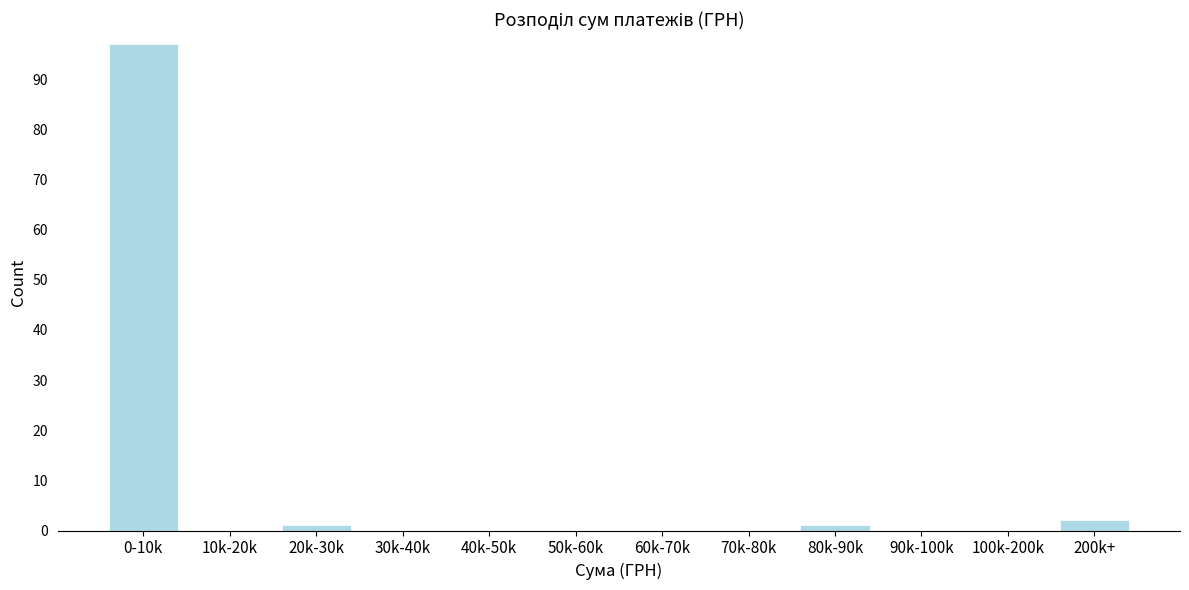

Reading left to right, what are all the values shown in this chart?

0-10k=97	10k-20k=0	20k-30k=1	30k-40k=0	40k-50k=0	50k-60k=0	60k-70k=0	70k-80k=0	80k-90k=1	90k-100k=0	100k-200k=0	200k+=2